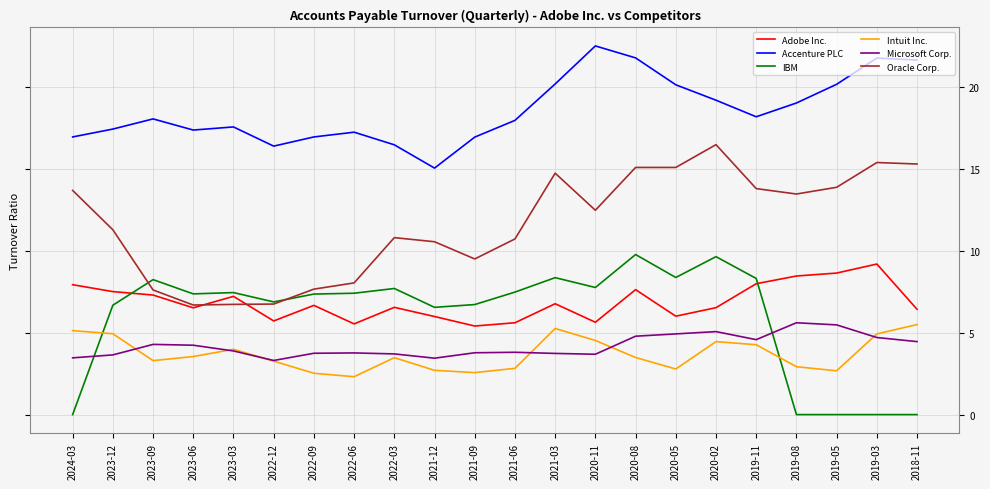

Read the Oracle Corp. value at 2022-12.

6.7